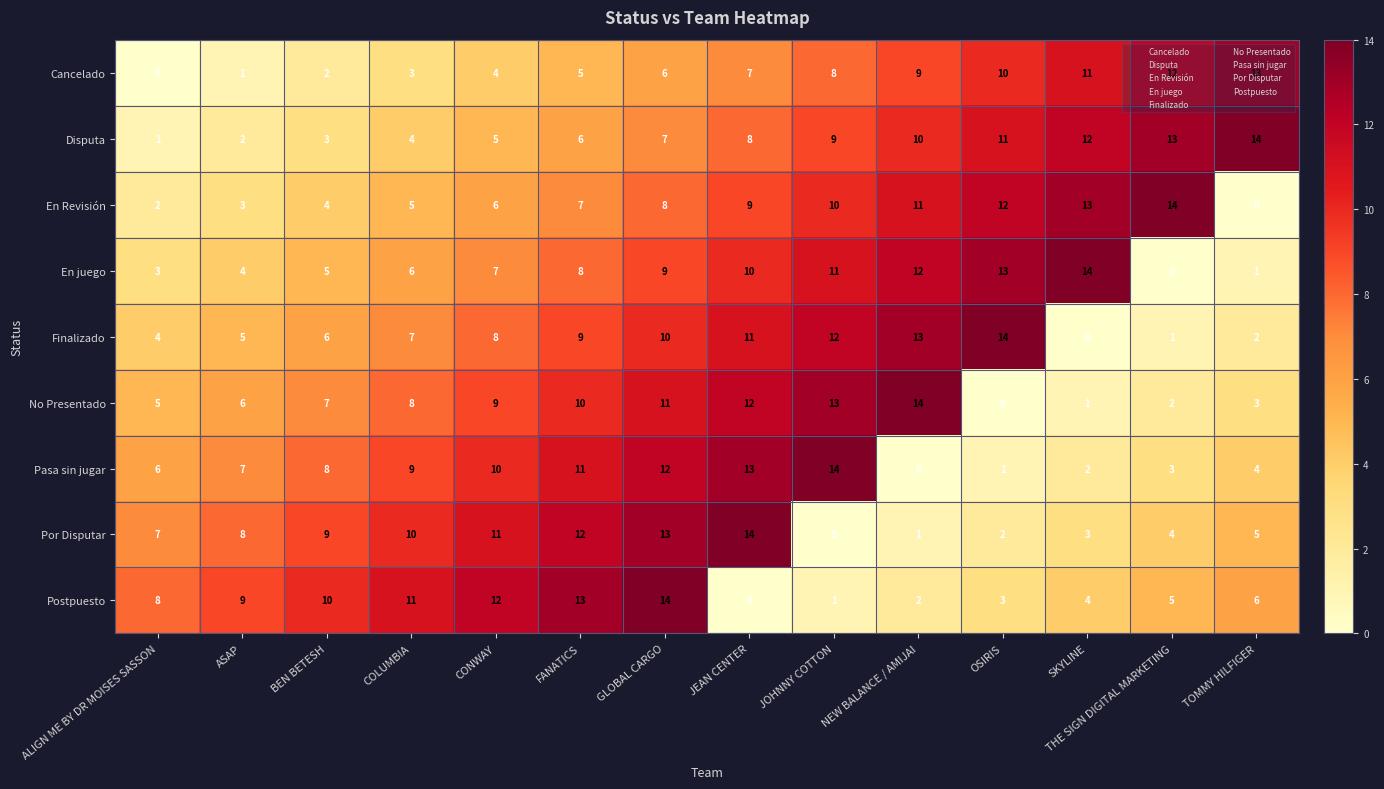

What value does the Finalizado series have at OSIRIS, to the nearest 10?

10